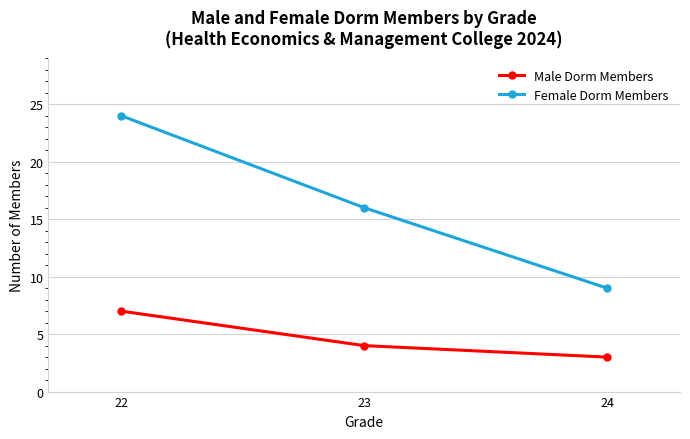

Reading left to right, extract all data points from this chart.

Male Dorm Members: 7	4	3
Female Dorm Members: 24	16	9